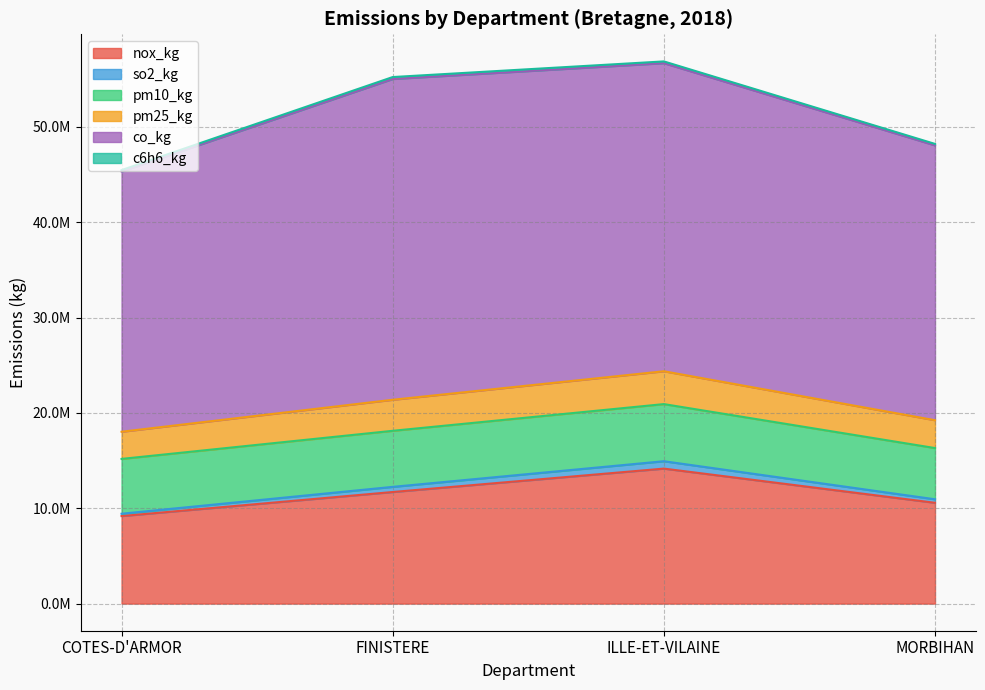

True or false: so2_kg has a value of 32041026.0 at COTES-D'ARMOR.

False